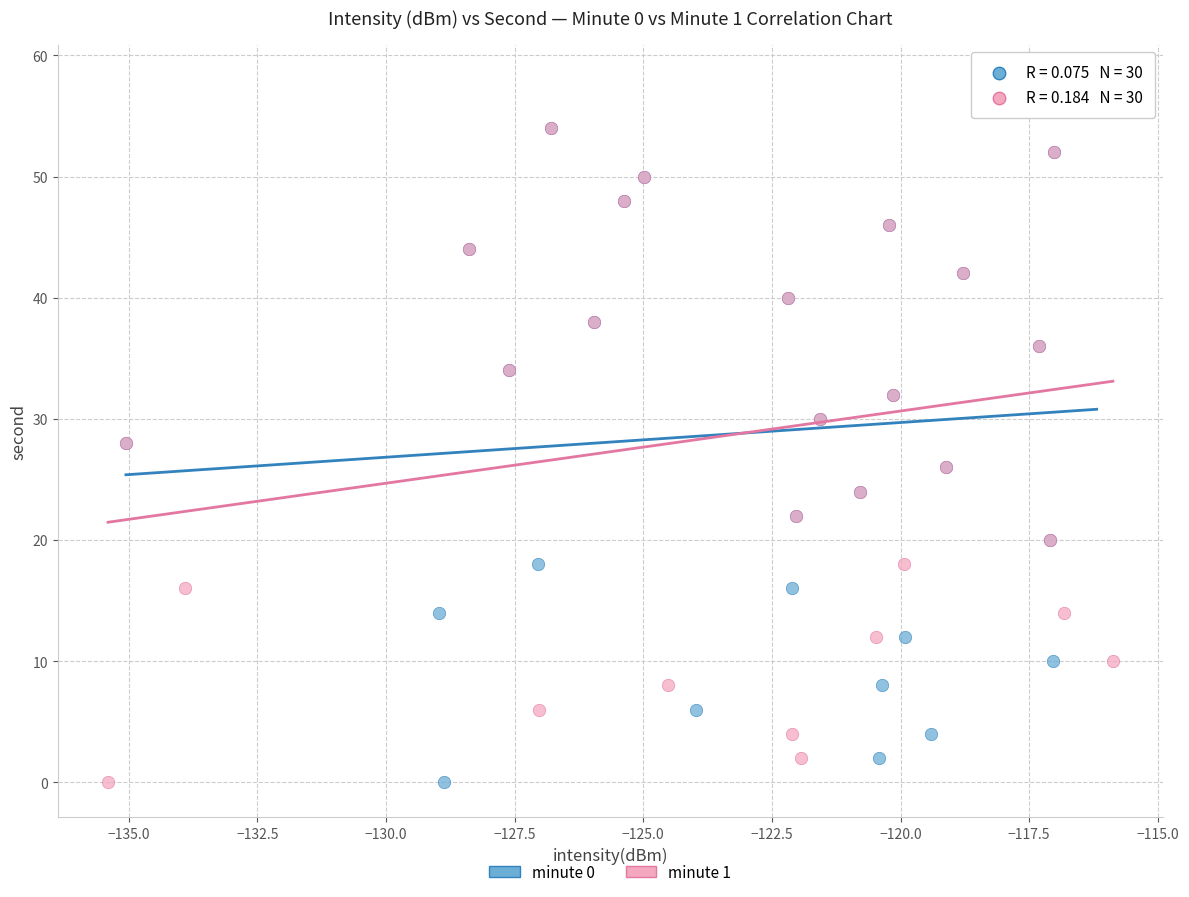

What are all the series names shown in the legend?

minute 0, minute 1